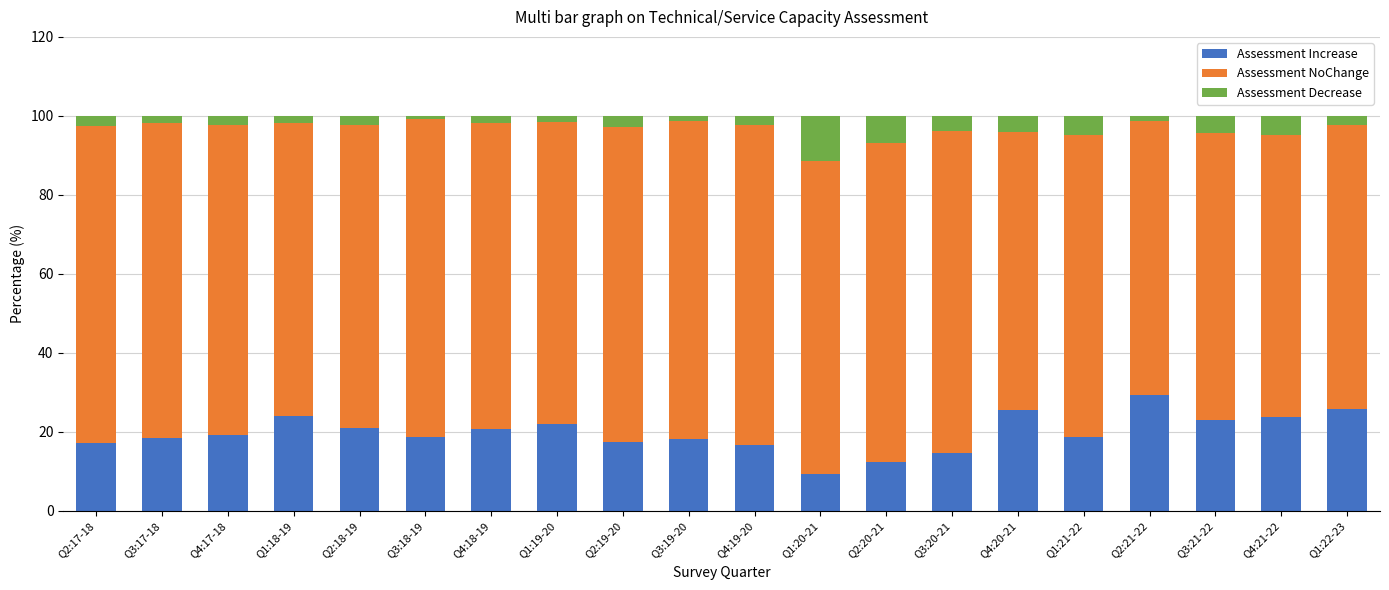

What is the sum of all Assessment Increase values?

396.4